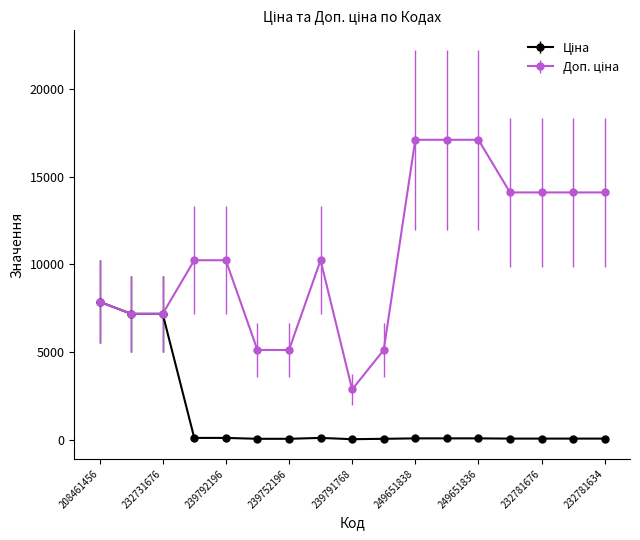

At how many categories does at least one series exceed 5947?

13